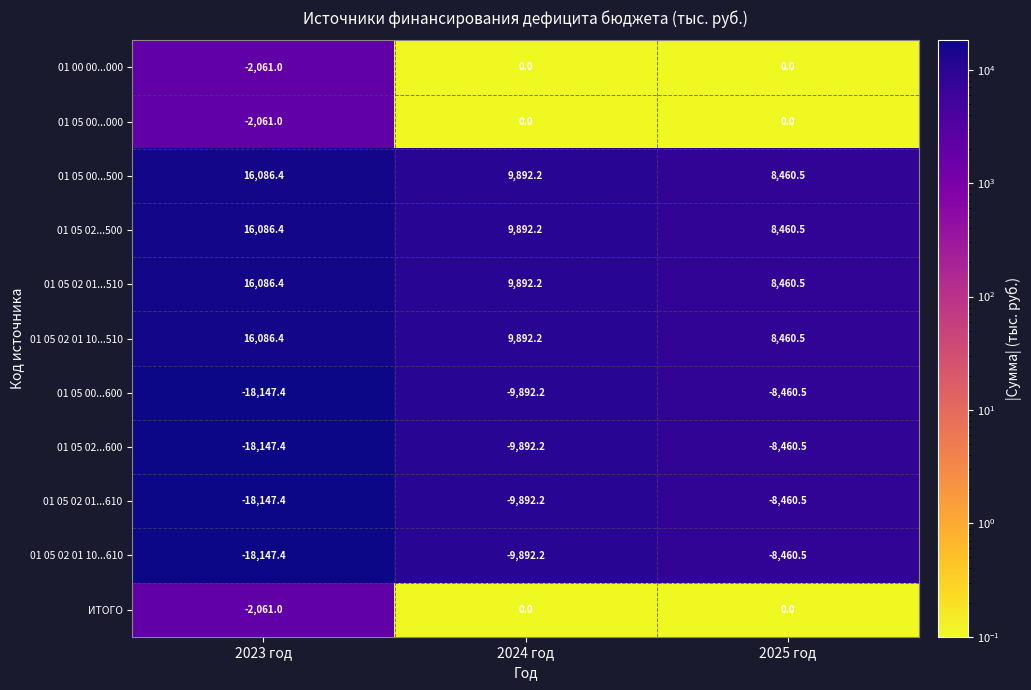

What is the difference between the maximum and minimum values in the 01 05 02...600 series?

9686.9